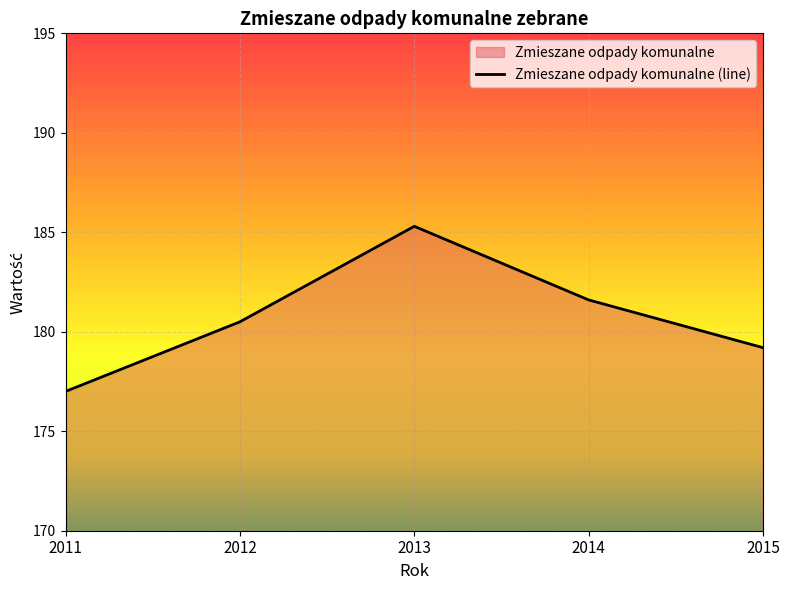

List the labels in order of value, smallest first.

2011, 2015, 2012, 2014, 2013